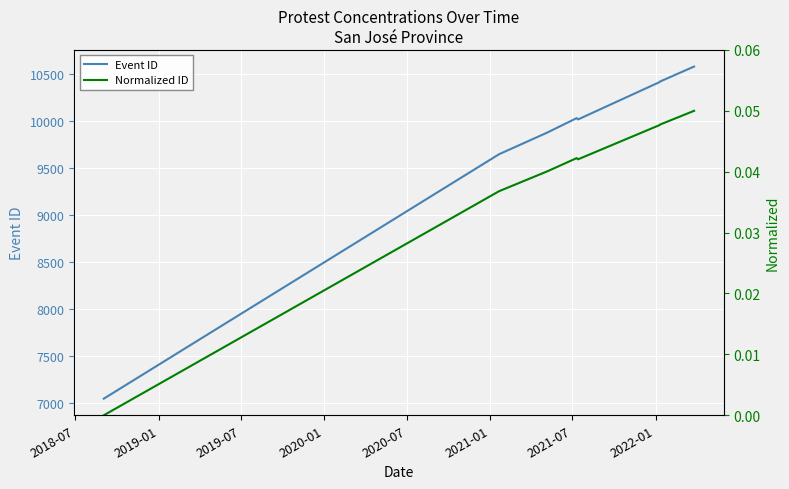

What is the lowest value of the Event ID series?

7051